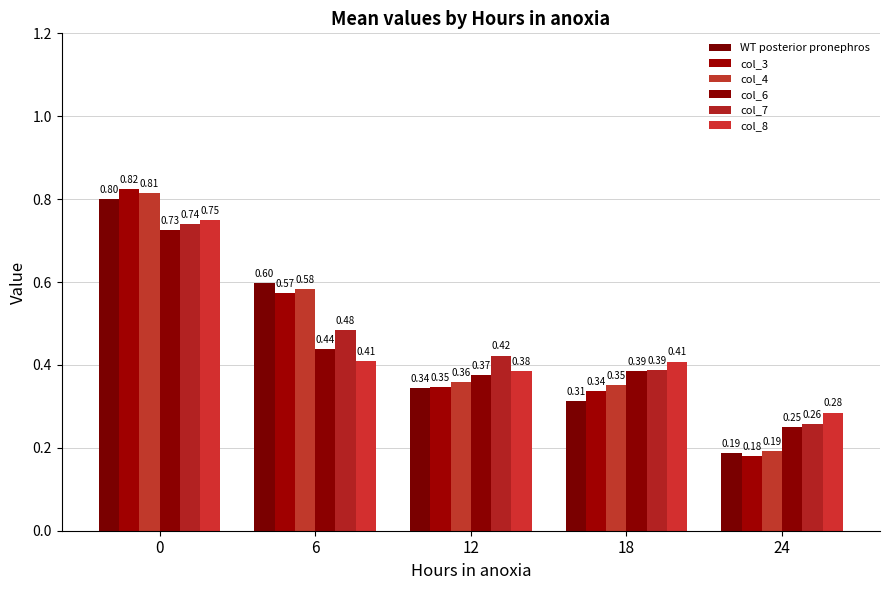

Rank the series by their maximum value, from lowest to highest.

col_6, col_7, col_8, WT posterior pronephros, col_4, col_3